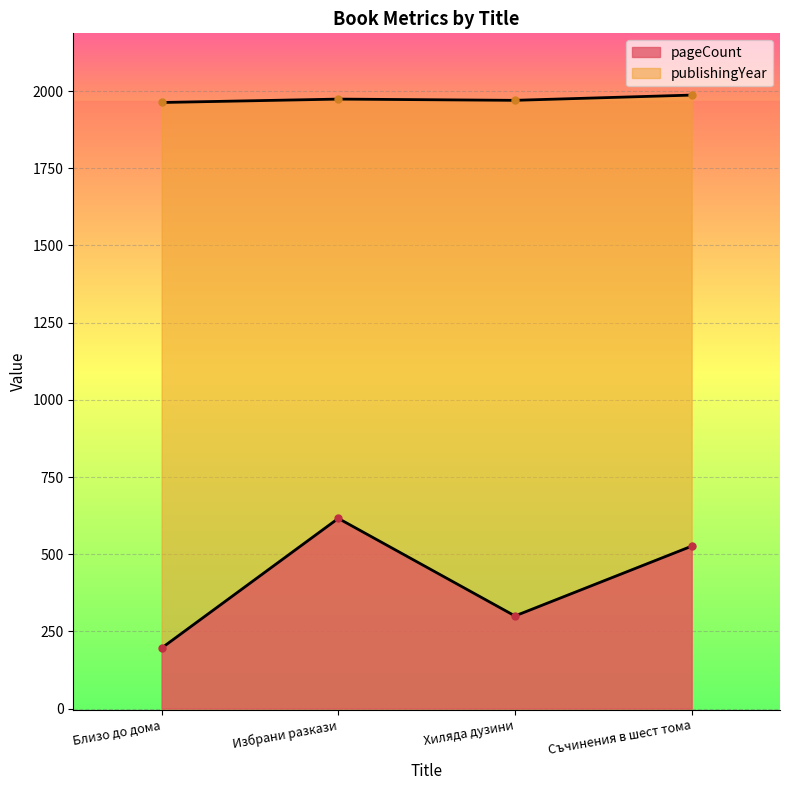

Rank the series at Избрани разкази from highest to lowest value.

publishingYear, pageCount